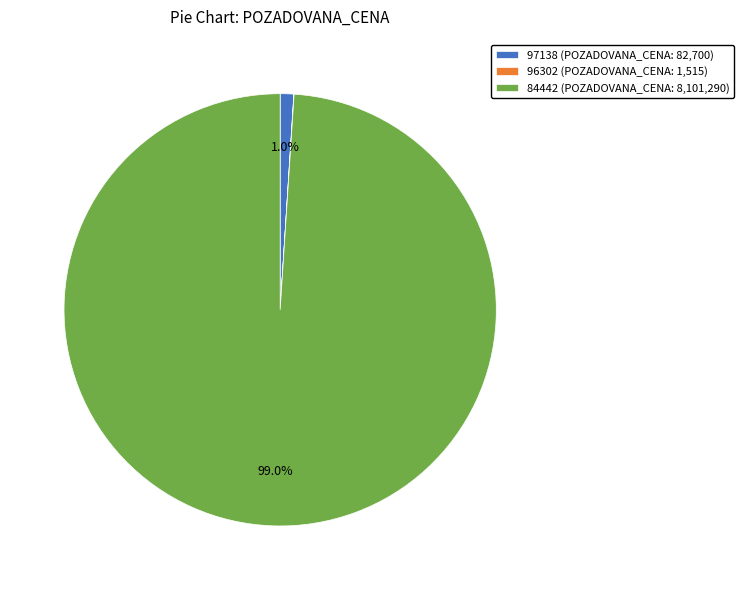

Is there any slice that represents more than half of the pie?

Yes